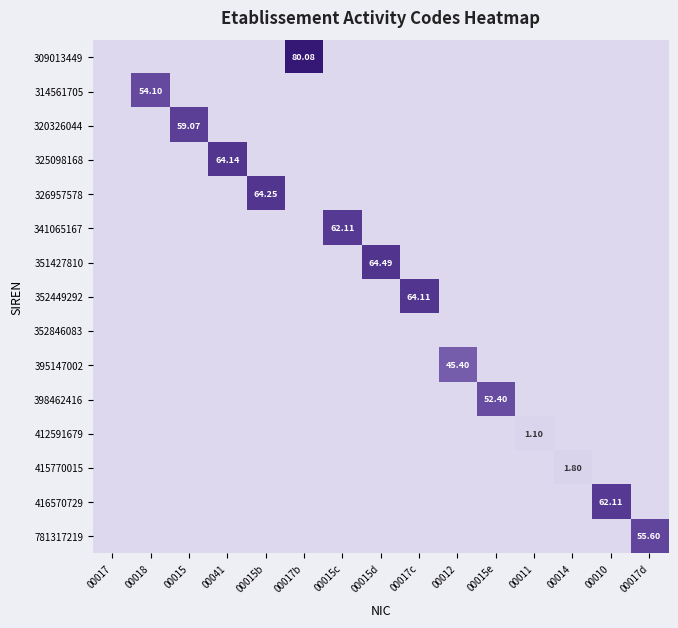

What is the spread (max minus min) of values at 00015?

59.1